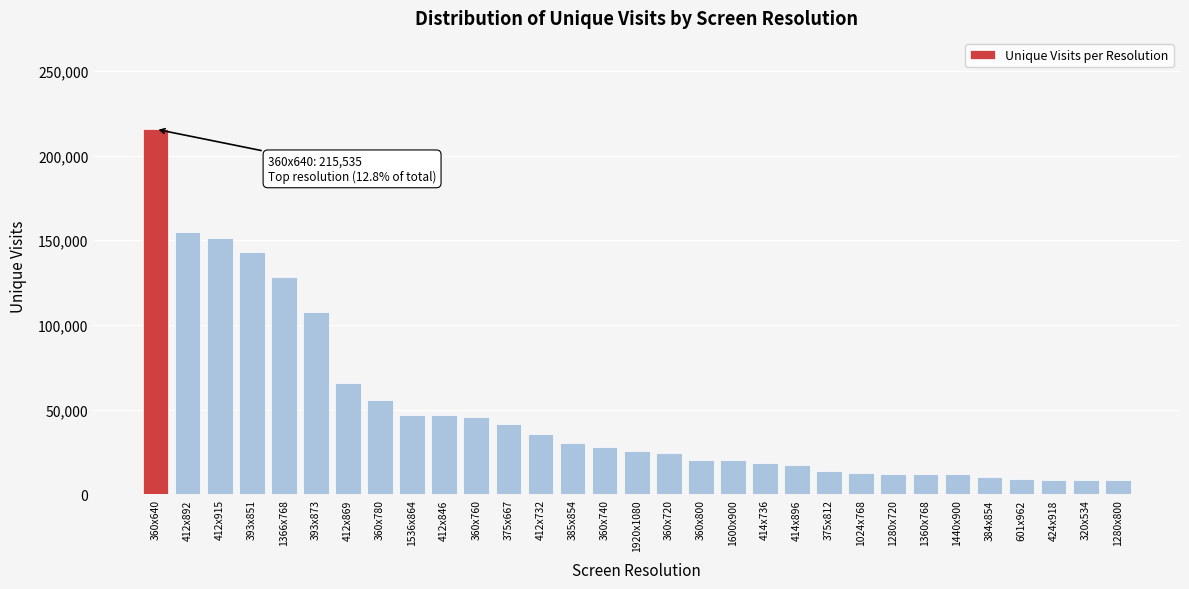

Approximately how many times larger is the value at 385x854 compared to 375x667?

0.7